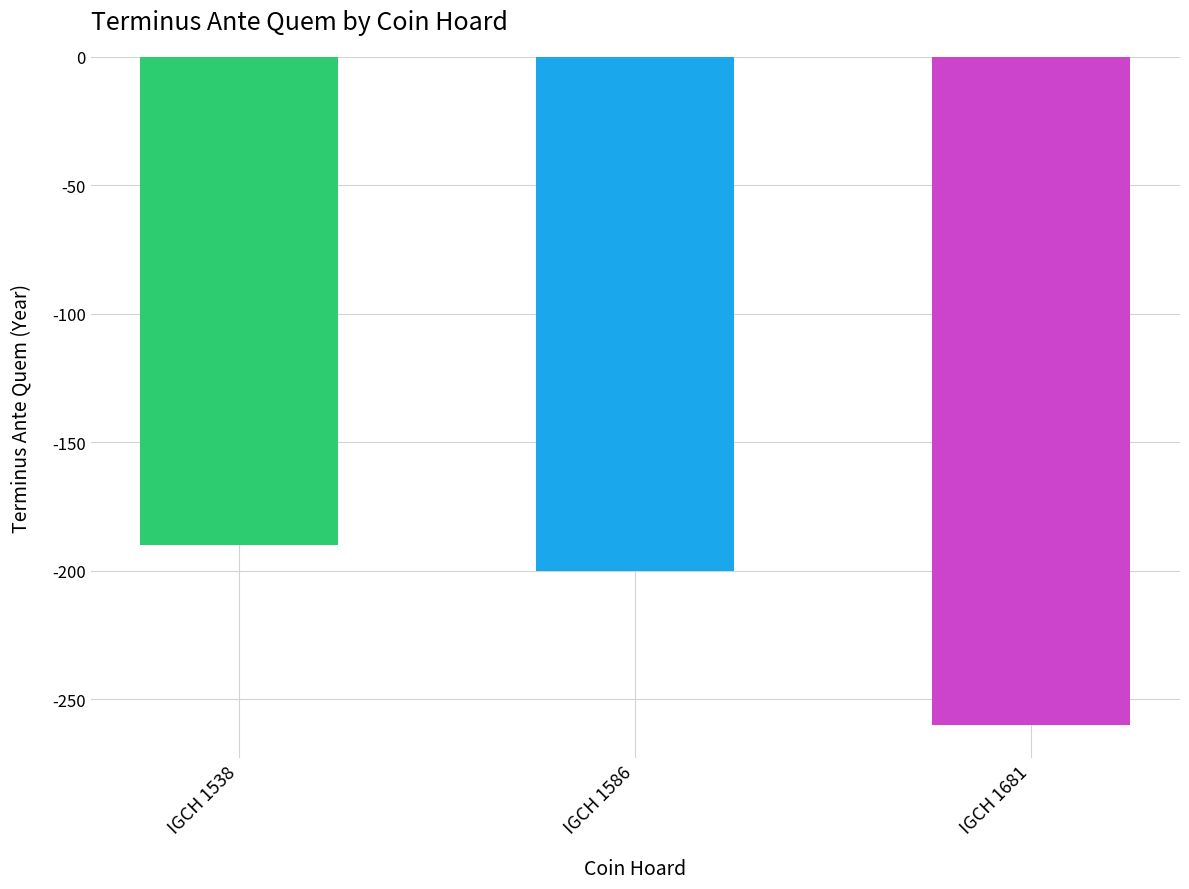

The chart shows a value of -190 at IGCH 1538. True or false?

True